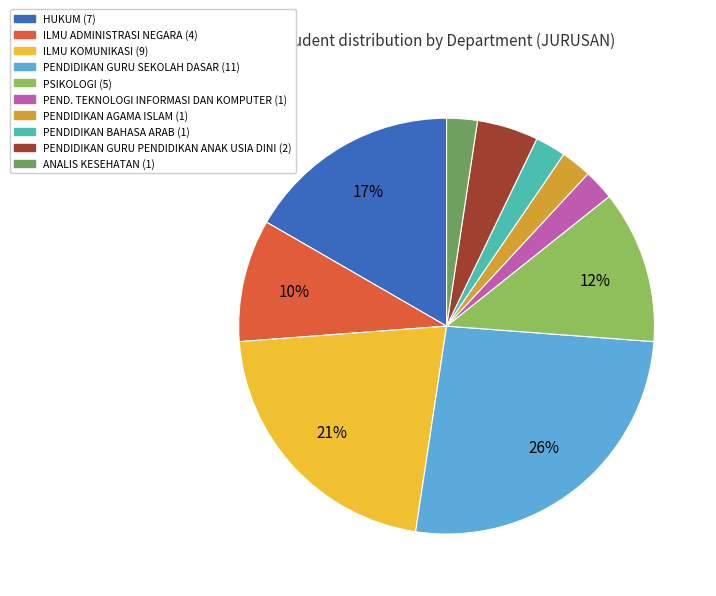

Does ANALIS KESEHATAN represent more than half of the total?

No